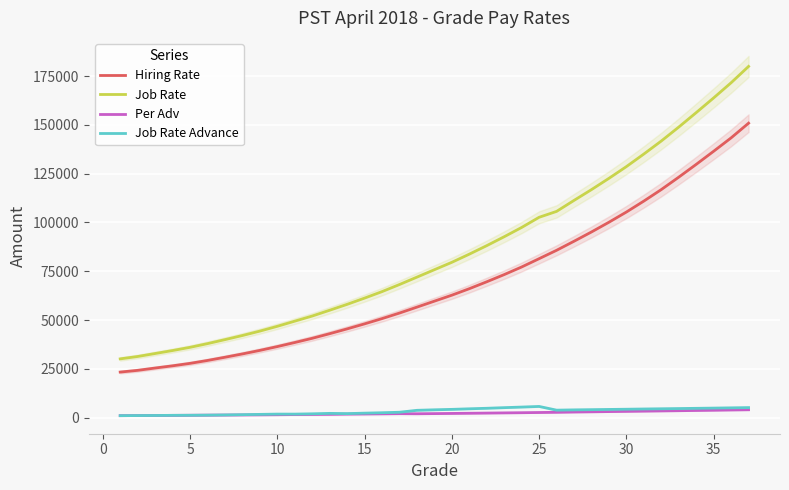

What is the sum of all Job Rate values?

3158698